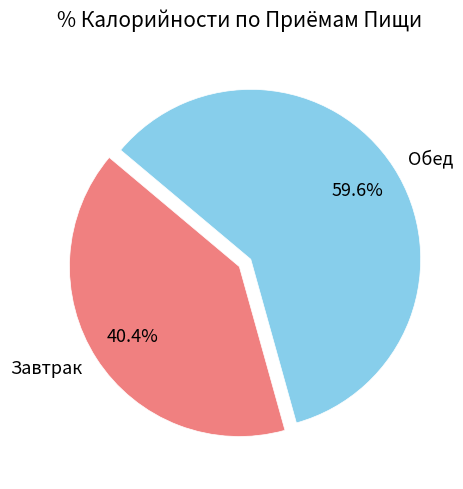

Approximately how many times larger is the value at Обед compared to Завтрак?

1.5